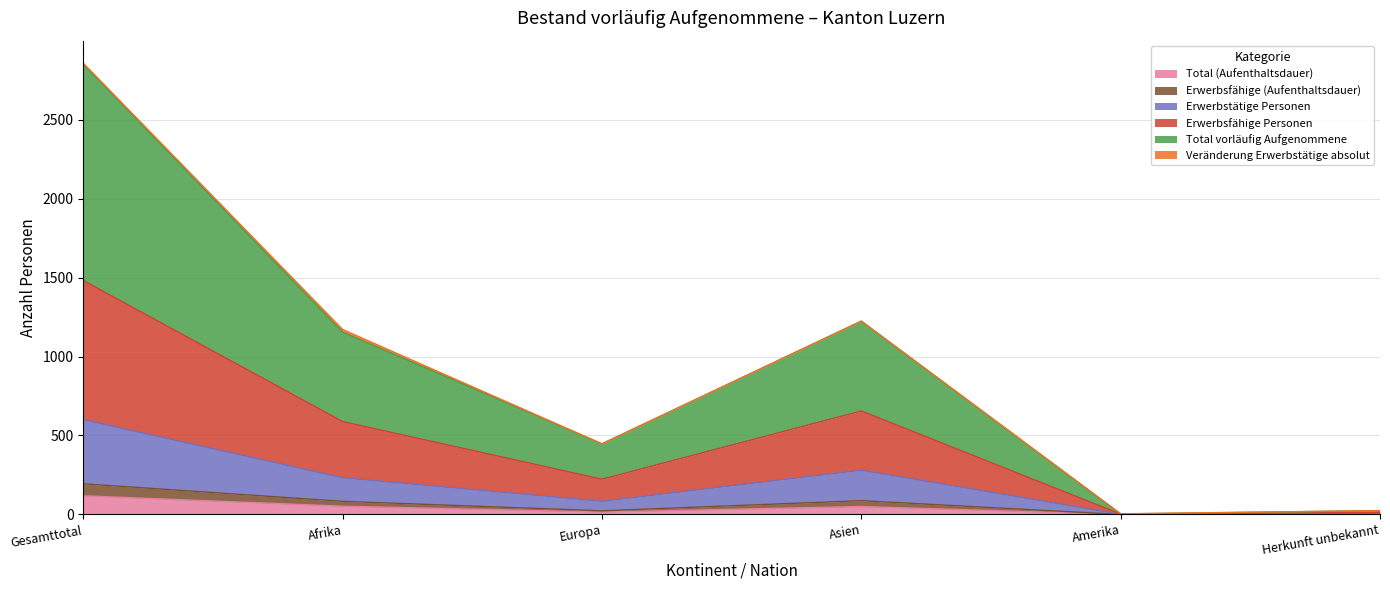

Where does the Total vorläufig Aufgenommene series first go above 1171?

Gesamttotal